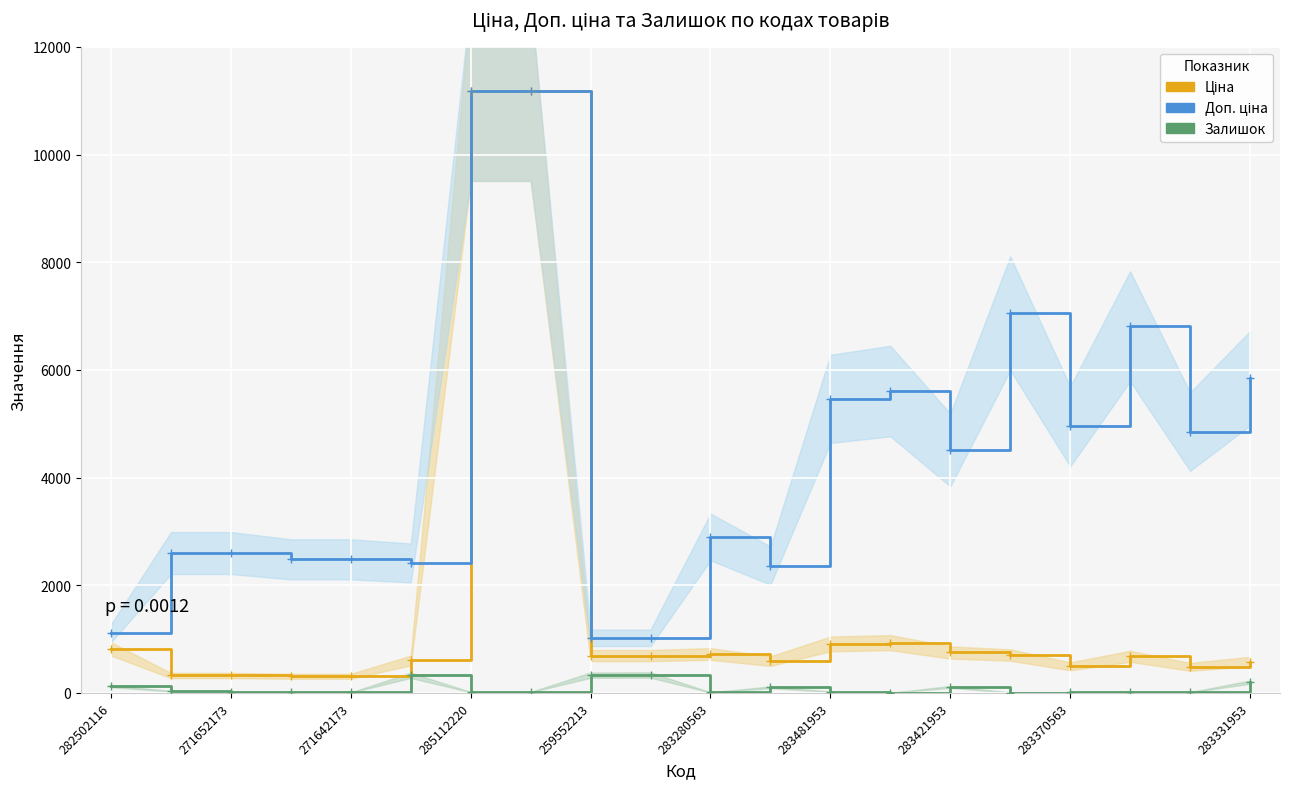

True or false: Ціна and Залишок cross at least once.

False